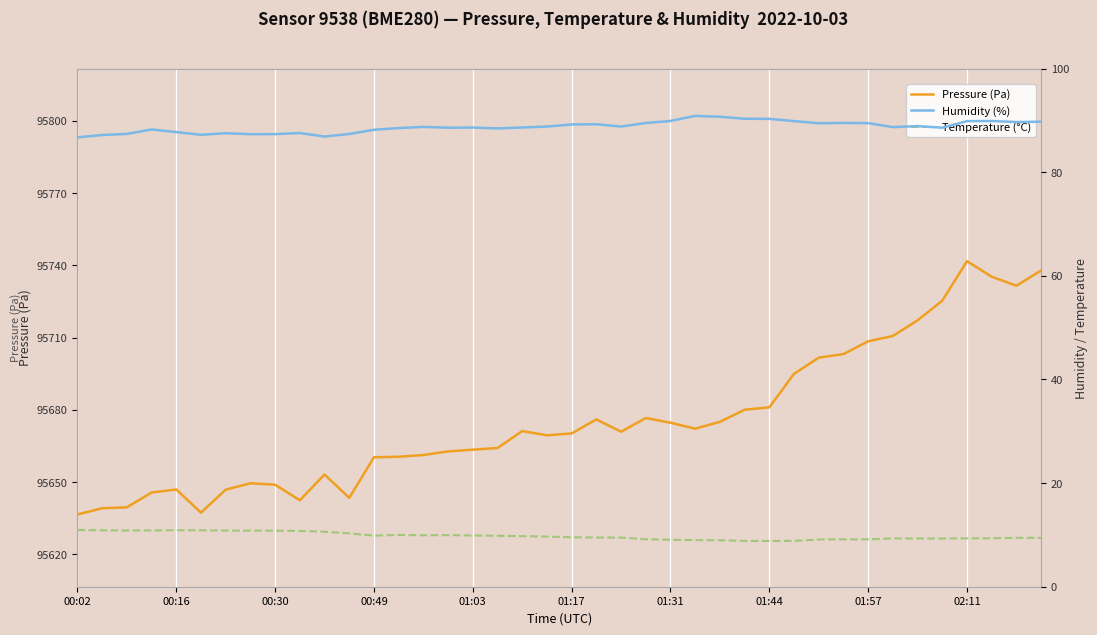

What is the lowest value of the Pressure (Pa) series?

95636.6